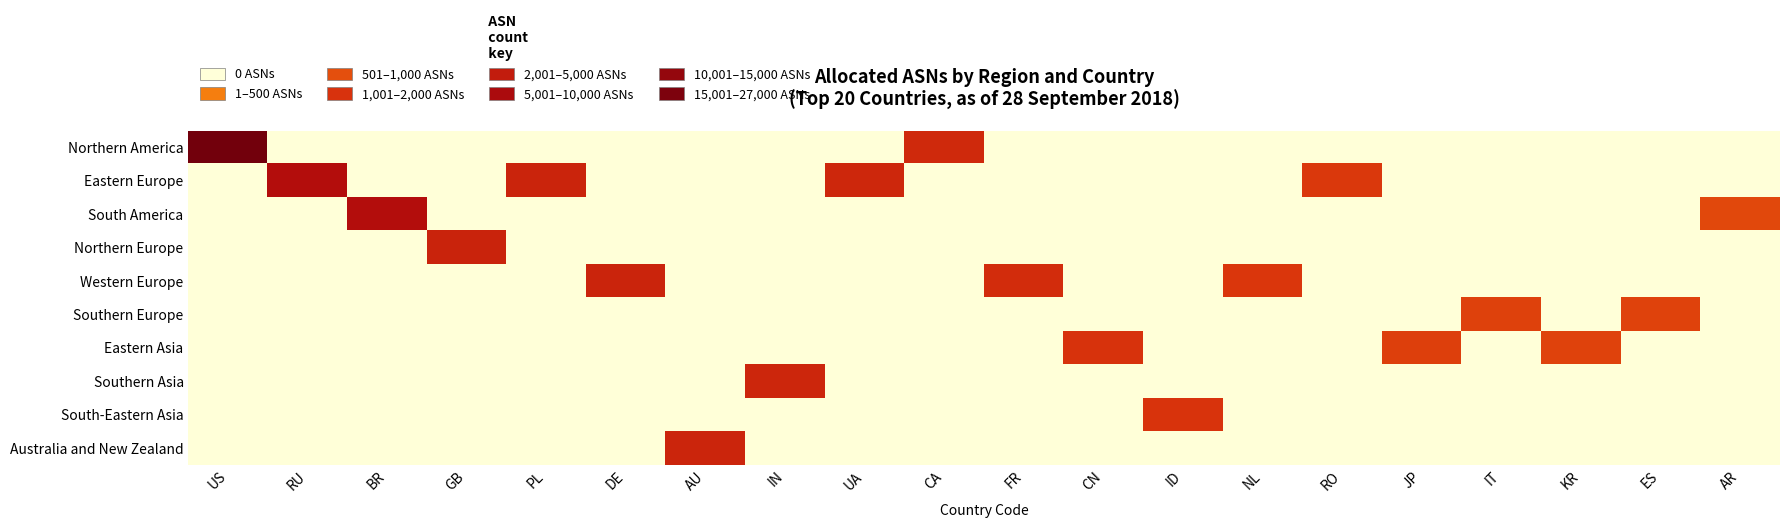

Reading left to right, what are all the values shown in this chart?

Northern America: US=10.2	RU=0.0	BR=0.0	GB=0.0	PL=0.0	DE=0.0	AU=0.0	IN=0.0	UA=0.0	CA=7.6	FR=0.0	CN=0.0	ID=0.0	NL=0.0	RO=0.0	JP=0.0	IT=0.0	KR=0.0	ES=0.0	AR=0.0
Eastern Europe: US=0.0	RU=8.7	BR=0.0	GB=0.0	PL=7.8	DE=0.0	AU=0.0	IN=0.0	UA=7.7	CA=0.0	FR=0.0	CN=0.0	ID=0.0	NL=0.0	RO=7.2	JP=0.0	IT=0.0	KR=0.0	ES=0.0	AR=0.0
South America: US=0.0	RU=0.0	BR=8.7	GB=0.0	PL=0.0	DE=0.0	AU=0.0	IN=0.0	UA=0.0	CA=0.0	FR=0.0	CN=0.0	ID=0.0	NL=0.0	RO=0.0	JP=0.0	IT=0.0	KR=0.0	ES=0.0	AR=6.8
Northern Europe: US=0.0	RU=0.0	BR=0.0	GB=7.9	PL=0.0	DE=0.0	AU=0.0	IN=0.0	UA=0.0	CA=0.0	FR=0.0	CN=0.0	ID=0.0	NL=0.0	RO=0.0	JP=0.0	IT=0.0	KR=0.0	ES=0.0	AR=0.0
Western Europe: US=0.0	RU=0.0	BR=0.0	GB=0.0	PL=0.0	DE=7.8	AU=0.0	IN=0.0	UA=0.0	CA=0.0	FR=7.5	CN=0.0	ID=0.0	NL=7.2	RO=0.0	JP=0.0	IT=0.0	KR=0.0	ES=0.0	AR=0.0
Southern Europe: US=0.0	RU=0.0	BR=0.0	GB=0.0	PL=0.0	DE=0.0	AU=0.0	IN=0.0	UA=0.0	CA=0.0	FR=0.0	CN=0.0	ID=0.0	NL=0.0	RO=0.0	JP=0.0	IT=7.0	KR=0.0	ES=6.9	AR=0.0
Eastern Asia: US=0.0	RU=0.0	BR=0.0	GB=0.0	PL=0.0	DE=0.0	AU=0.0	IN=0.0	UA=0.0	CA=0.0	FR=0.0	CN=7.3	ID=0.0	NL=0.0	RO=0.0	JP=7.0	IT=0.0	KR=6.9	ES=0.0	AR=0.0
Southern Asia: US=0.0	RU=0.0	BR=0.0	GB=0.0	PL=0.0	DE=0.0	AU=0.0	IN=7.8	UA=0.0	CA=0.0	FR=0.0	CN=0.0	ID=0.0	NL=0.0	RO=0.0	JP=0.0	IT=0.0	KR=0.0	ES=0.0	AR=0.0
South-Eastern Asia: US=0.0	RU=0.0	BR=0.0	GB=0.0	PL=0.0	DE=0.0	AU=0.0	IN=0.0	UA=0.0	CA=0.0	FR=0.0	CN=0.0	ID=7.3	NL=0.0	RO=0.0	JP=0.0	IT=0.0	KR=0.0	ES=0.0	AR=0.0
Australia and New Zealand: US=0.0	RU=0.0	BR=0.0	GB=0.0	PL=0.0	DE=0.0	AU=7.8	IN=0.0	UA=0.0	CA=0.0	FR=0.0	CN=0.0	ID=0.0	NL=0.0	RO=0.0	JP=0.0	IT=0.0	KR=0.0	ES=0.0	AR=0.0